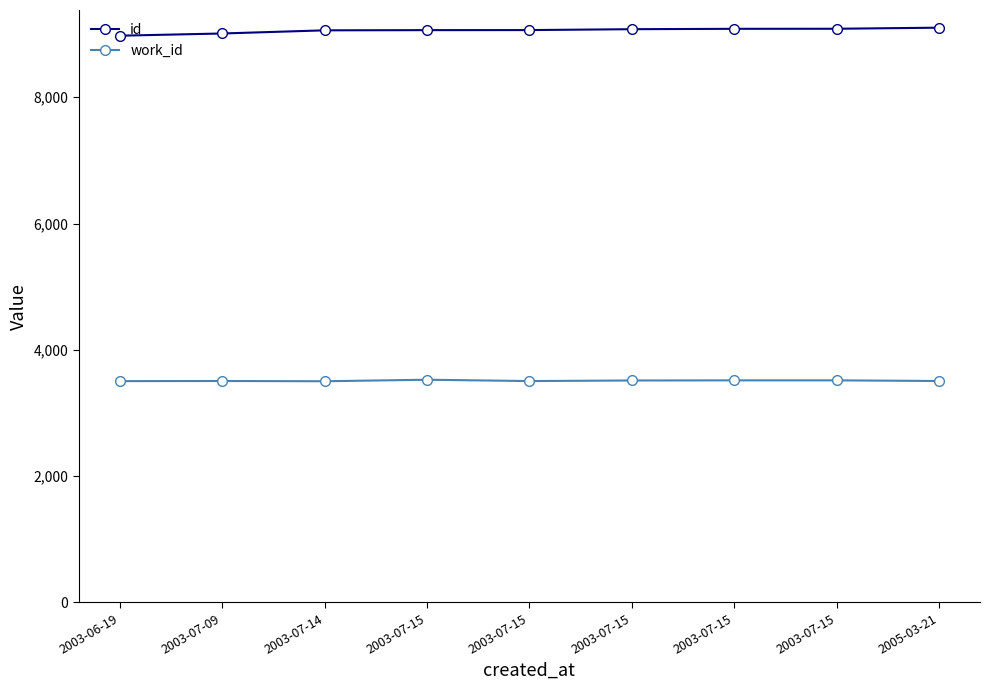

Count the number of categories in the chart.

9